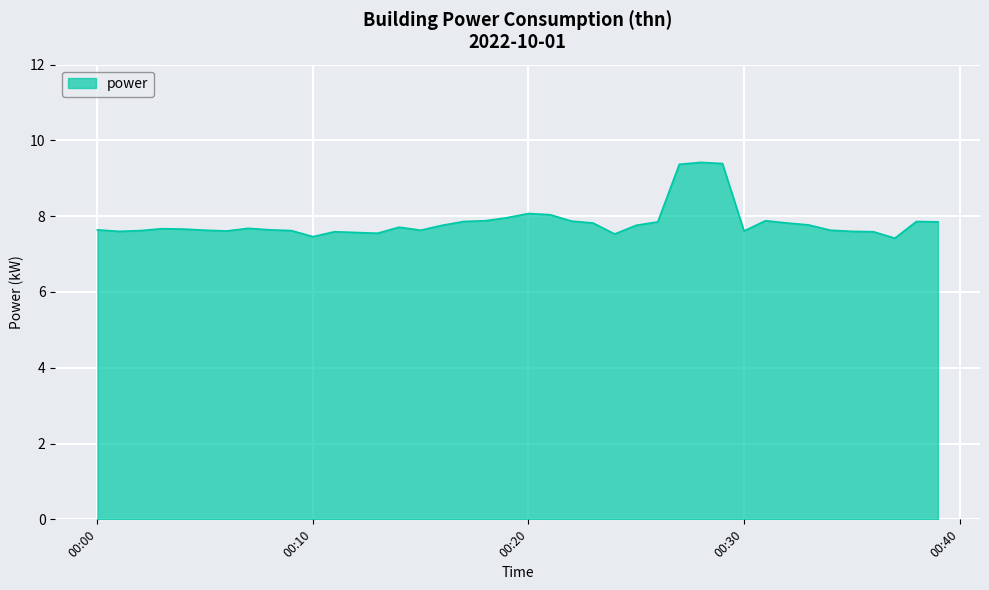

What is the difference between the maximum and minimum values?

2.0